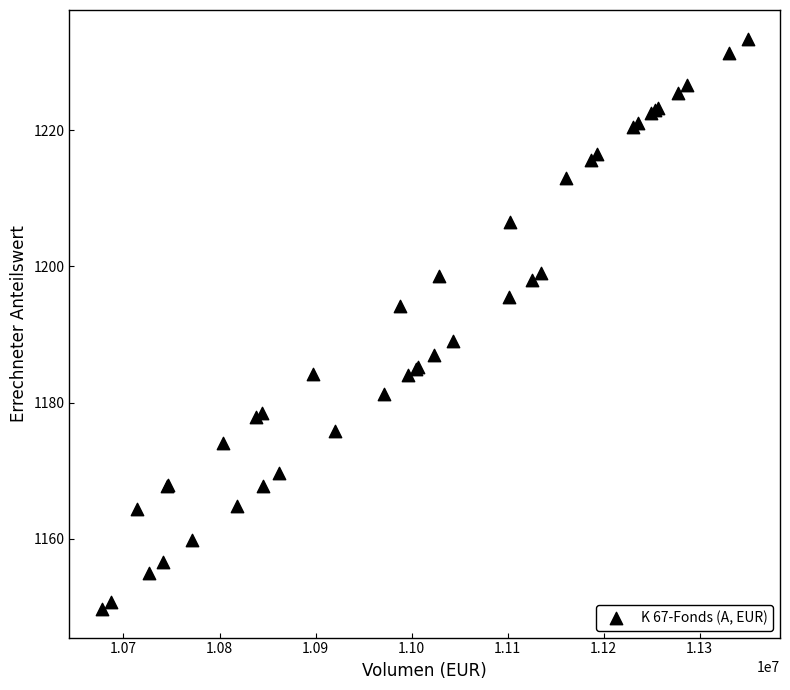

What Y value in the scatter plot is closest to 1191?

1189.0